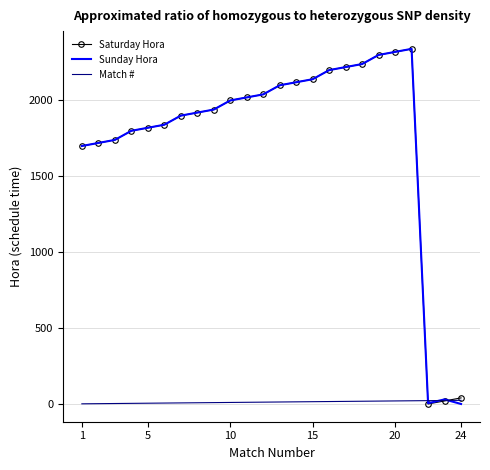

What is the greatest value displayed?

2340